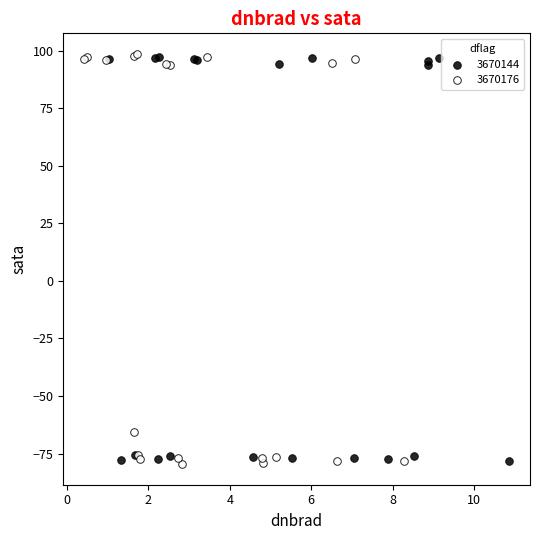

What are all the series names shown in the legend?

3670144, 3670176